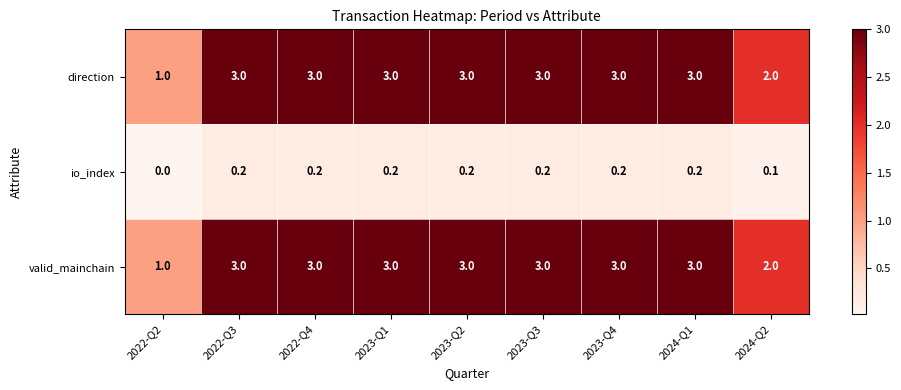

What is the total value across all series at 2022-Q4?

6.2